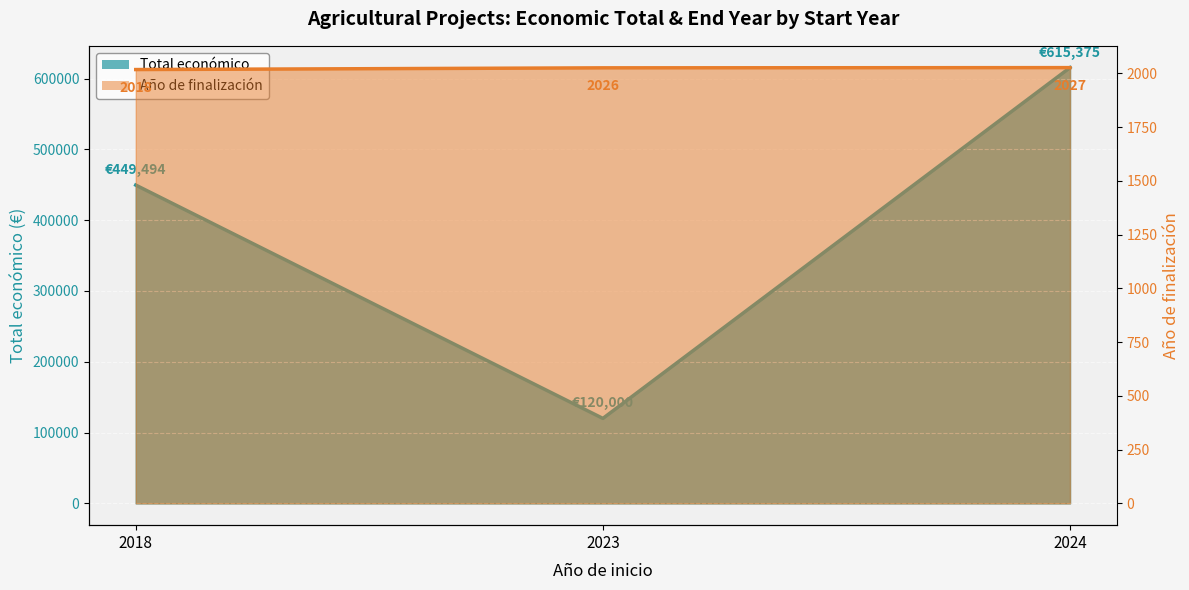

Is it true that Año de finalización equals 1102 at 2018?

False